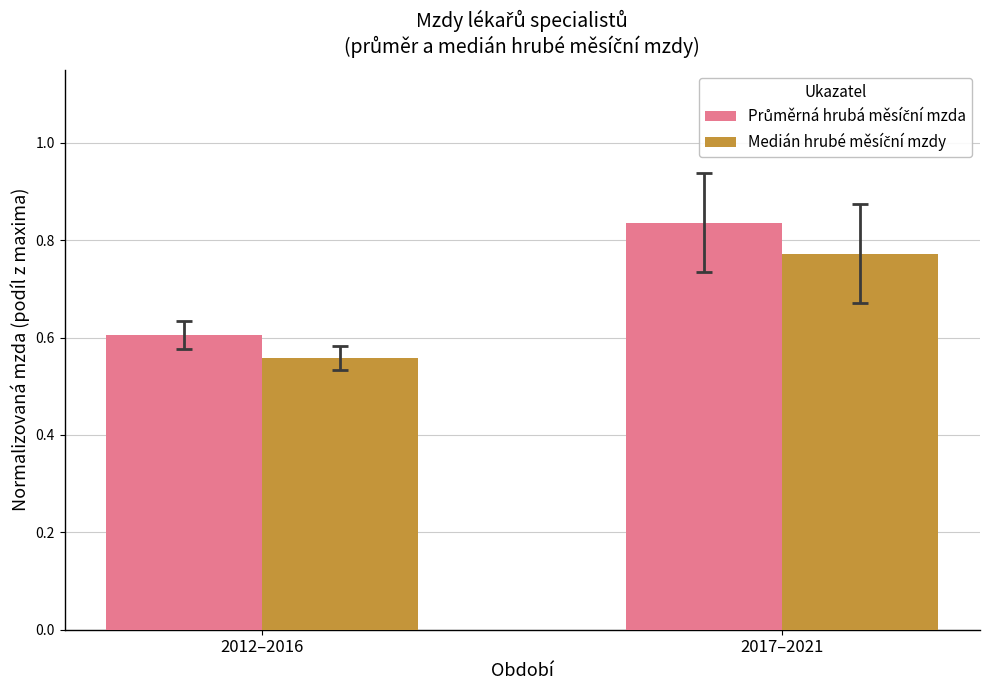

How many groups of bars are there?

2